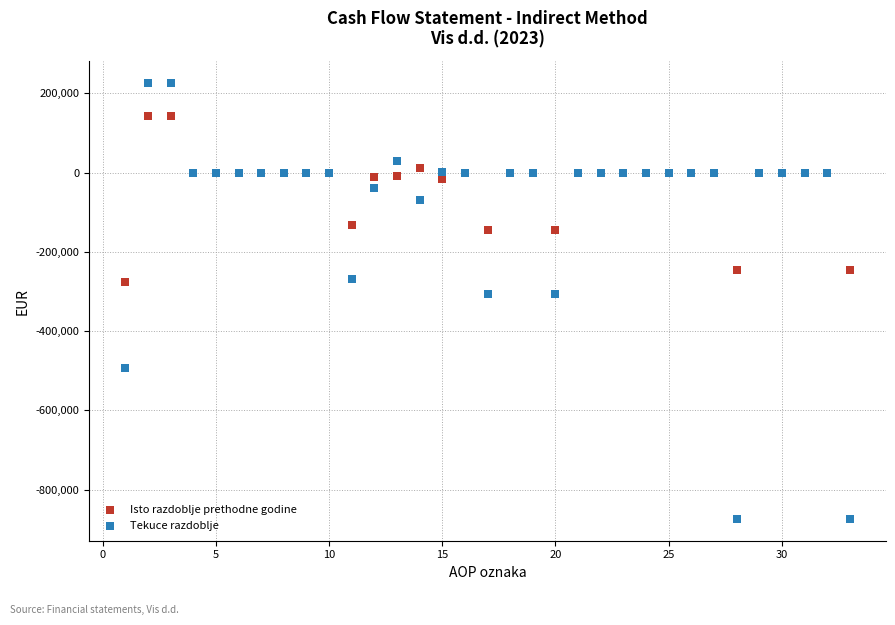

Which series has the widest spread of Y values?

Tekuce razdoblje